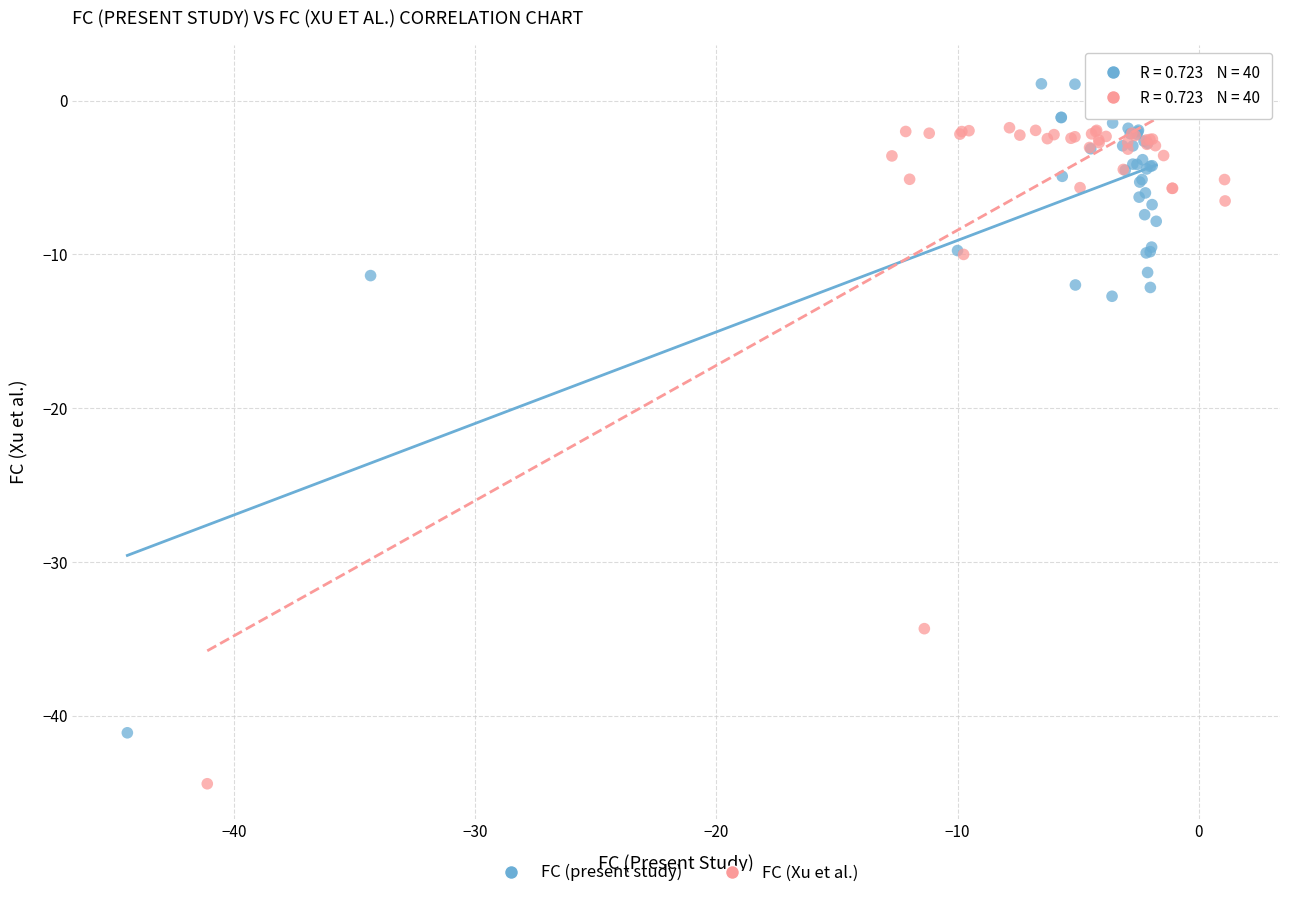

Which series has the widest spread of Y values?

FC (Xu et al.)